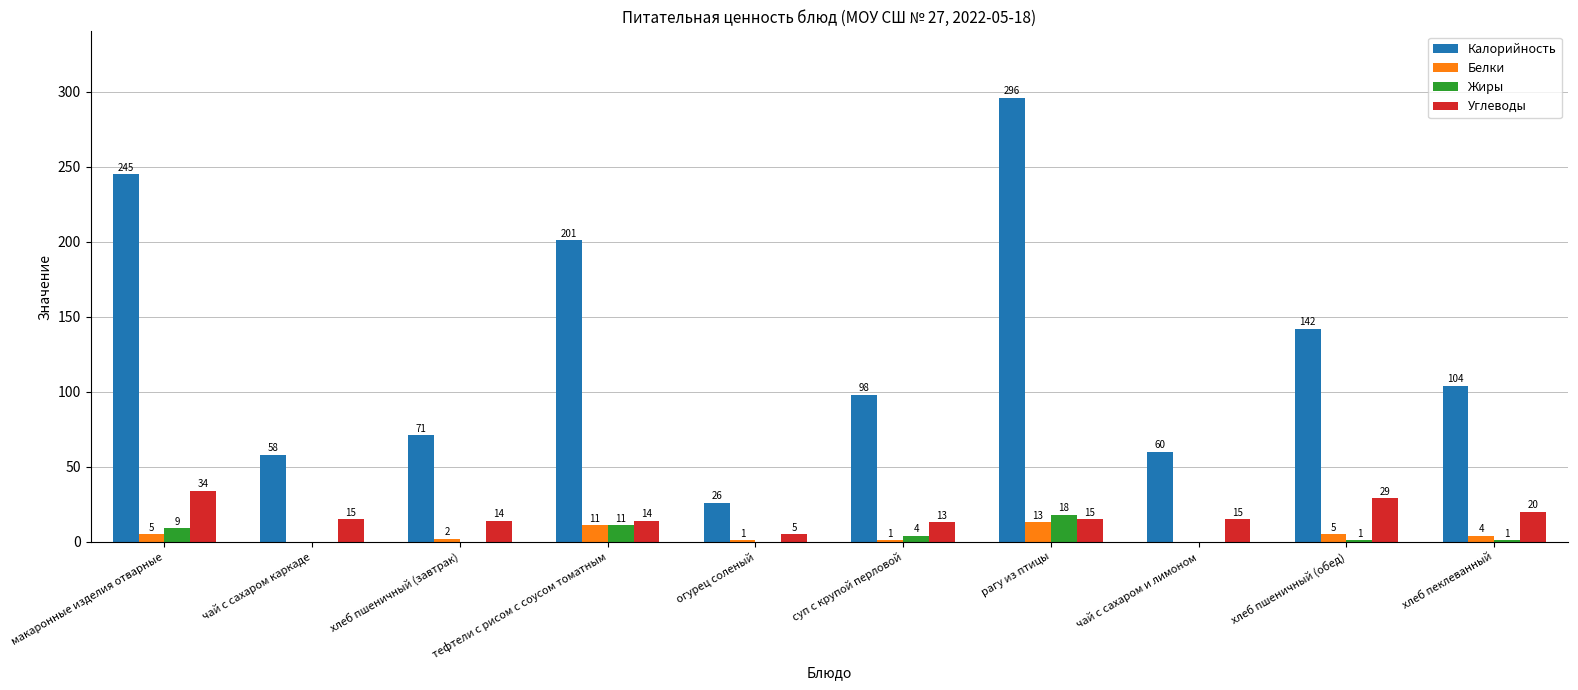

Is the value of Углеводы at чай с сахаром каркаде greater than the value of Калорийность at макаронные изделия отварные?

No